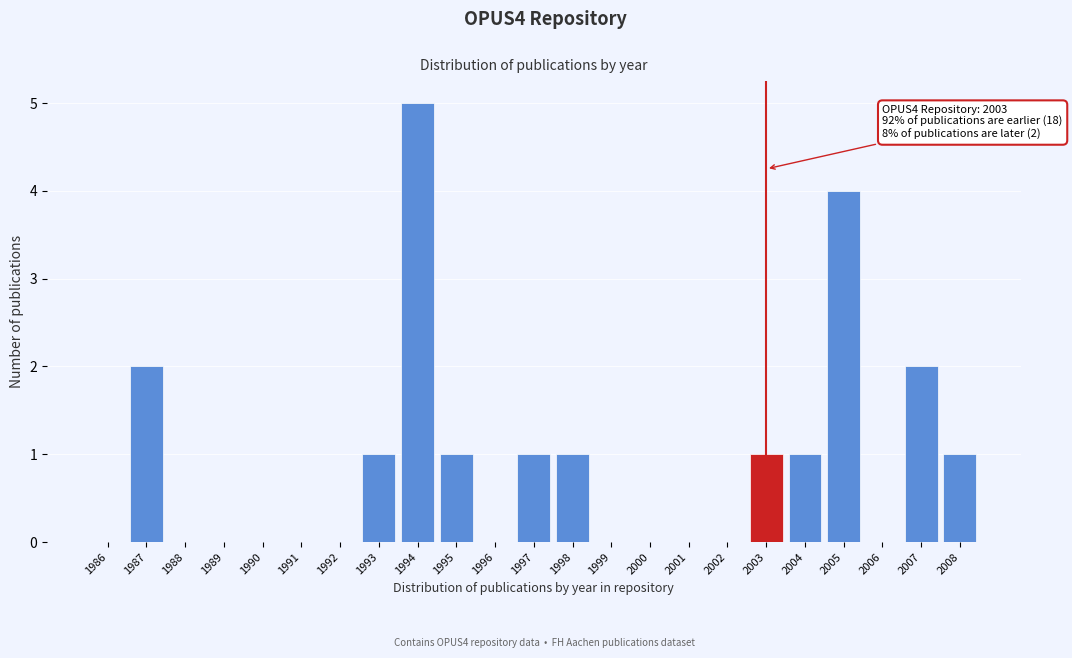

Reading right to left, transcribe all the data shown in this chart.

2008=1	2007=2	2006=0	2005=4	2004=1	2003=1	2002=0	2001=0	2000=0	1999=0	1998=1	1997=1	1996=0	1995=1	1994=5	1993=1	1992=0	1991=0	1990=0	1989=0	1988=0	1987=2	1986=0